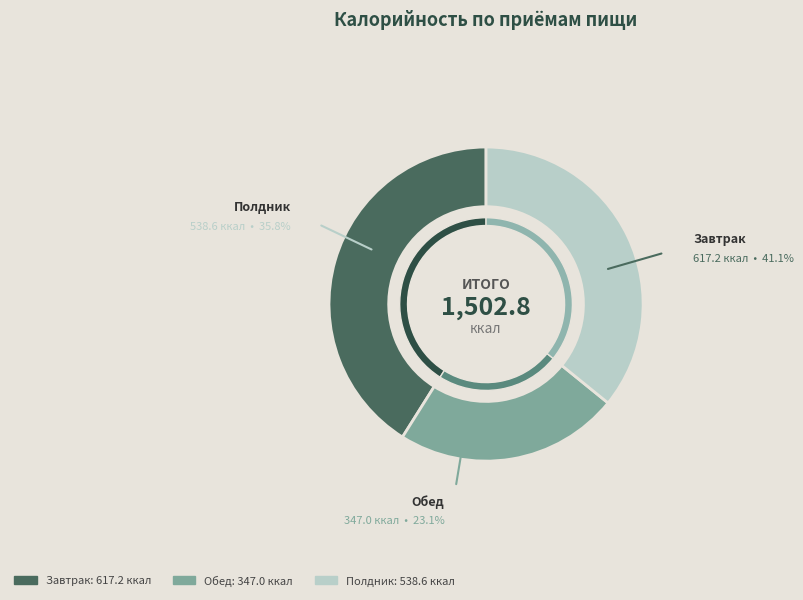

What percentage is NOT represented by Полдник?

64.2%